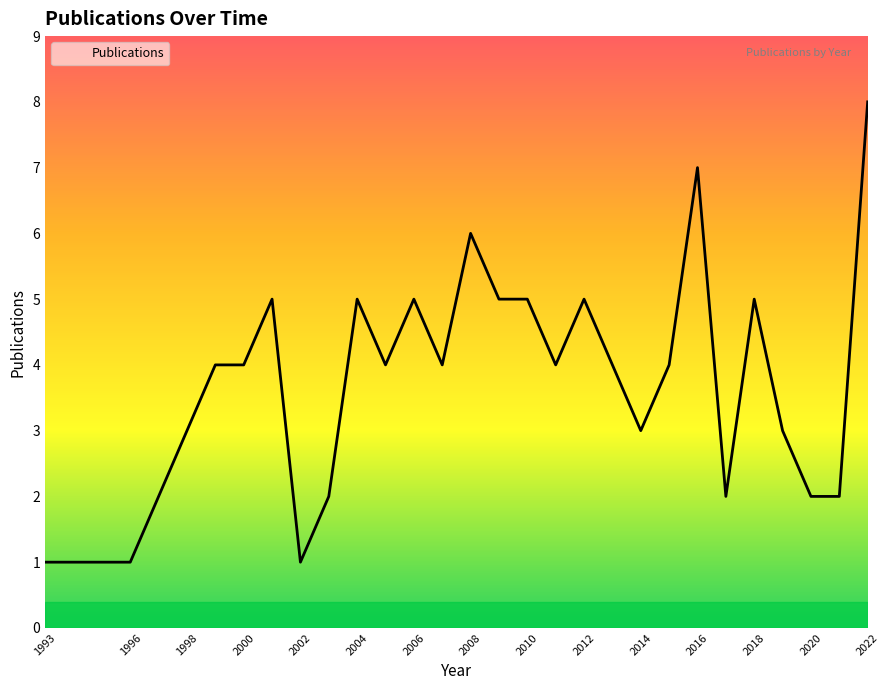

What is the maximum value shown in the chart?

8